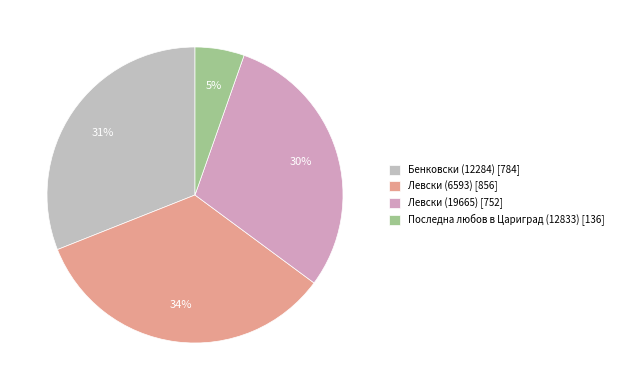

How many slices are in this pie chart?

4